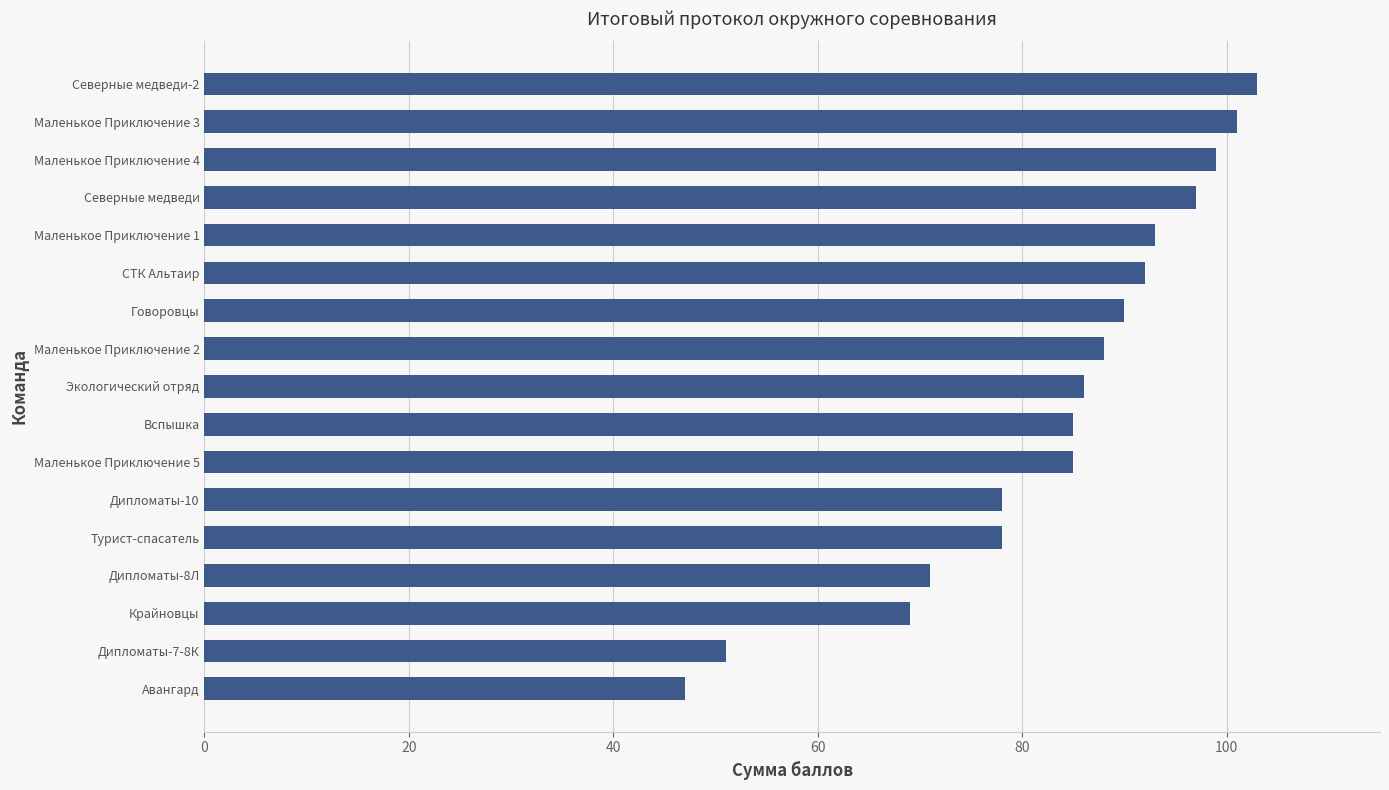

What is the difference between the maximum and minimum values?

56